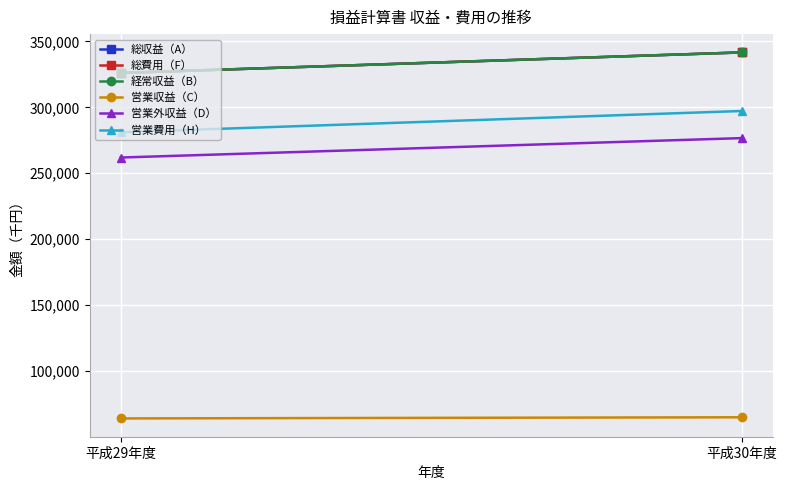

What is the sum of the 営業費用（H） values at 平成29年度 and 平成30年度?

578396